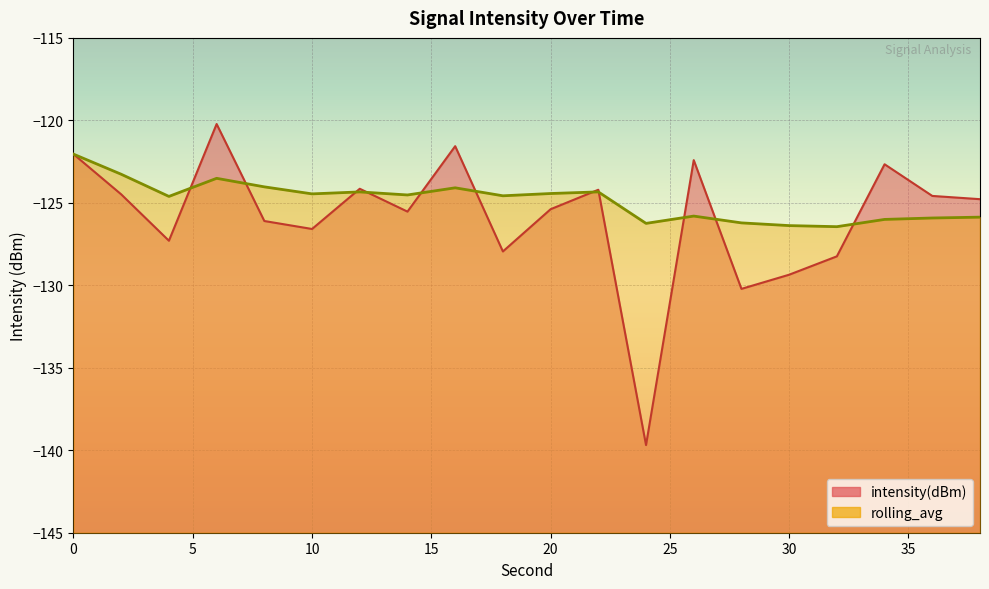

True or false: intensity(dBm) has a value of -249.3 at 24.

False